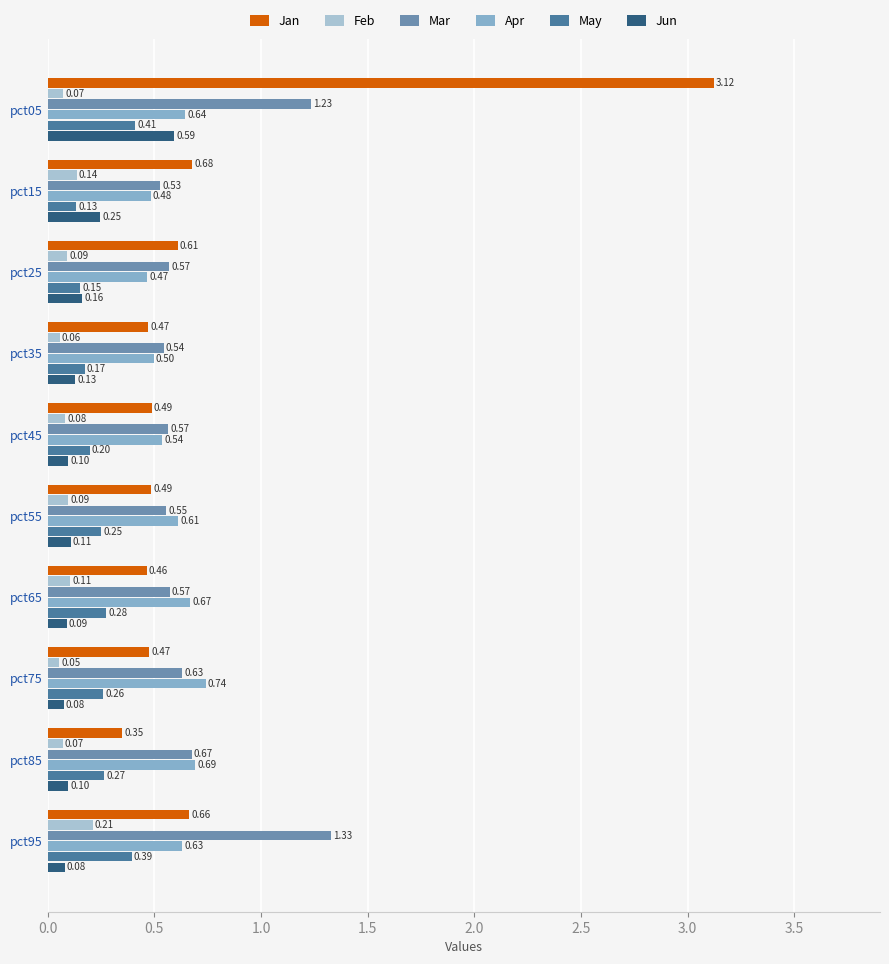

Which series has the largest total across all categories?

Jan